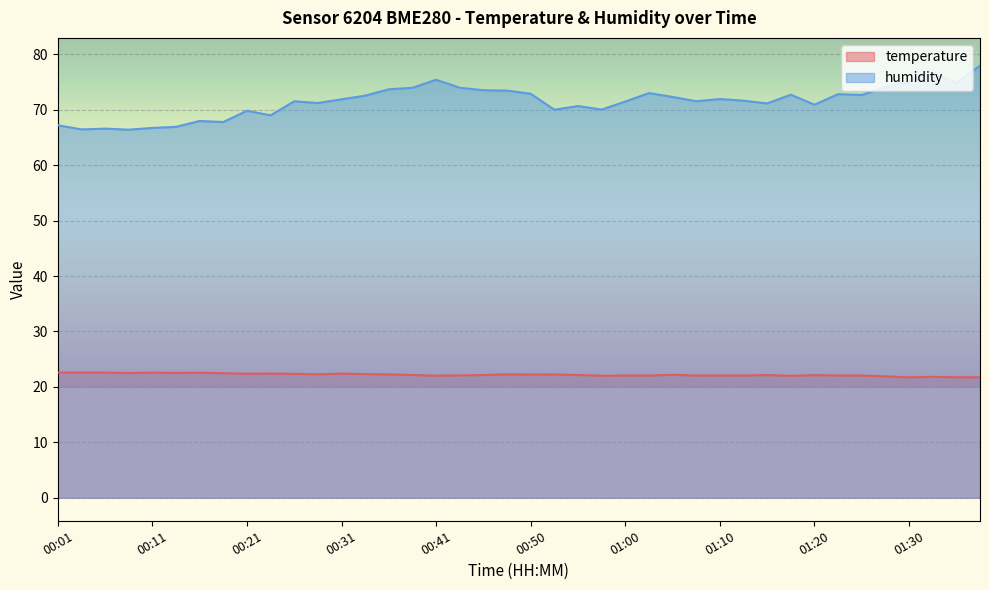

List the series in order of their peak value, lowest first.

temperature, humidity